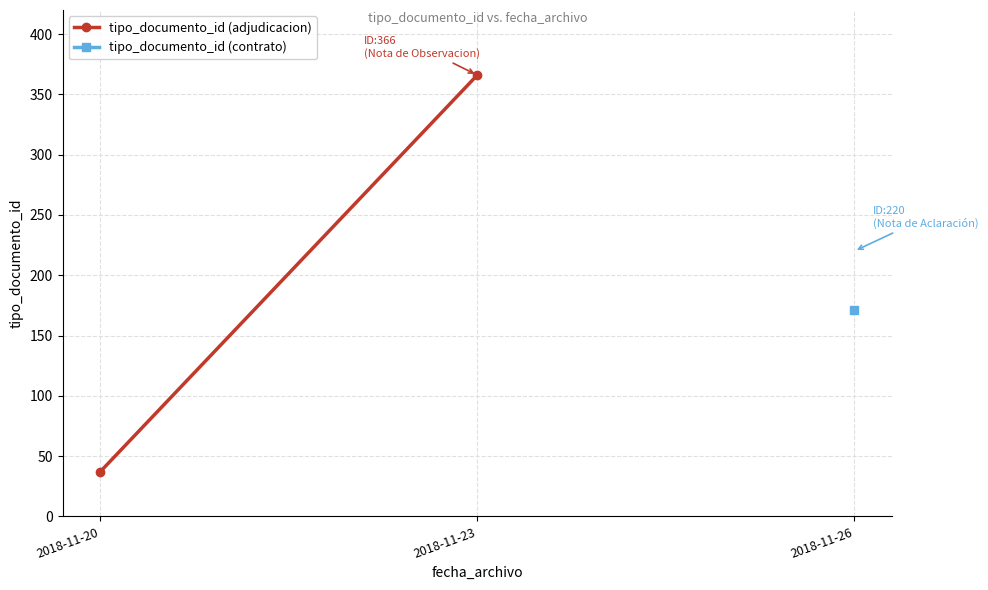

What is the value of the 1st point from the left?

37